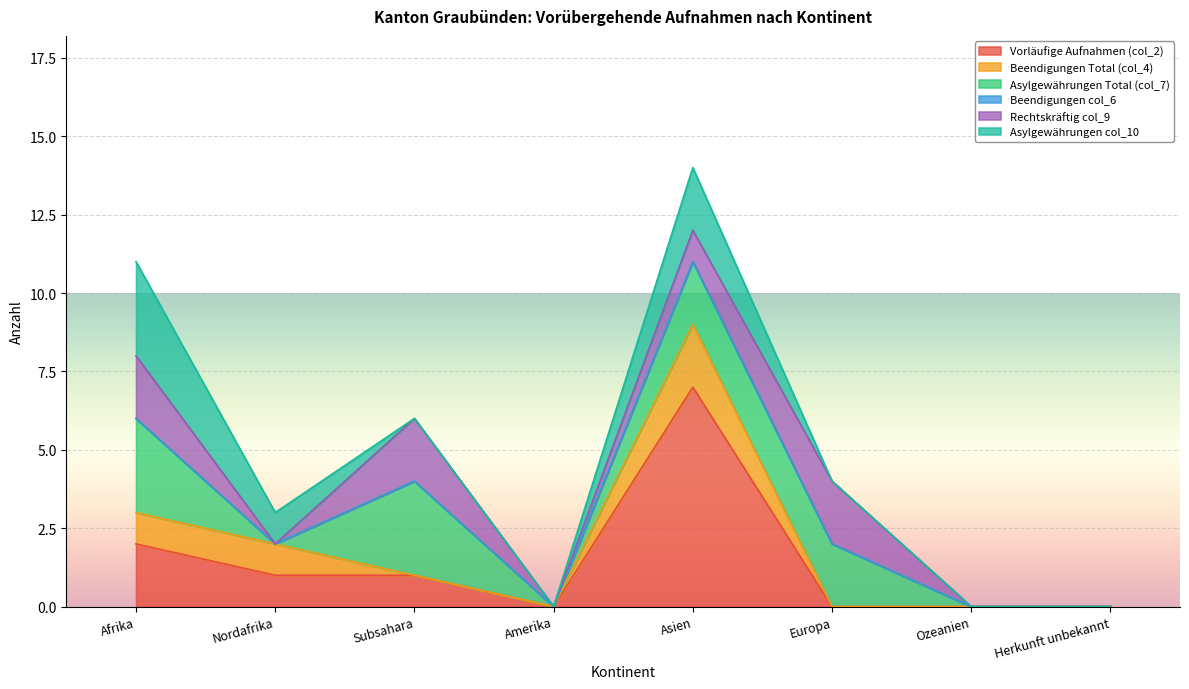

At which category is the sum across all series the highest?

Asien